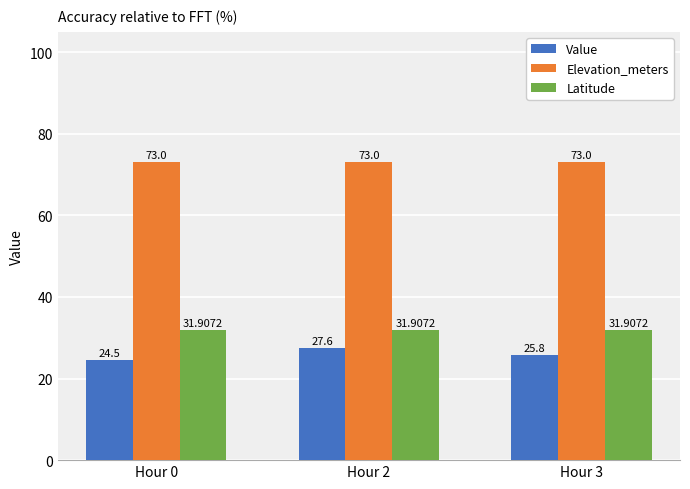

The Value series shows 41.5 at Hour 2. True or false?

False